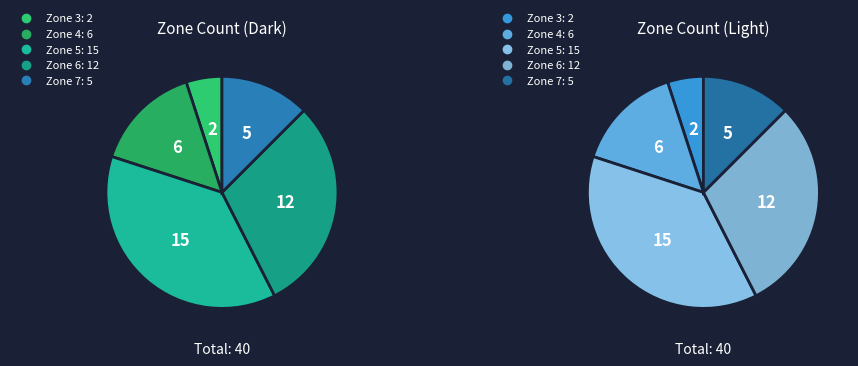

To the nearest percent, what is the difference between the largest and smallest slice percentages?

32%